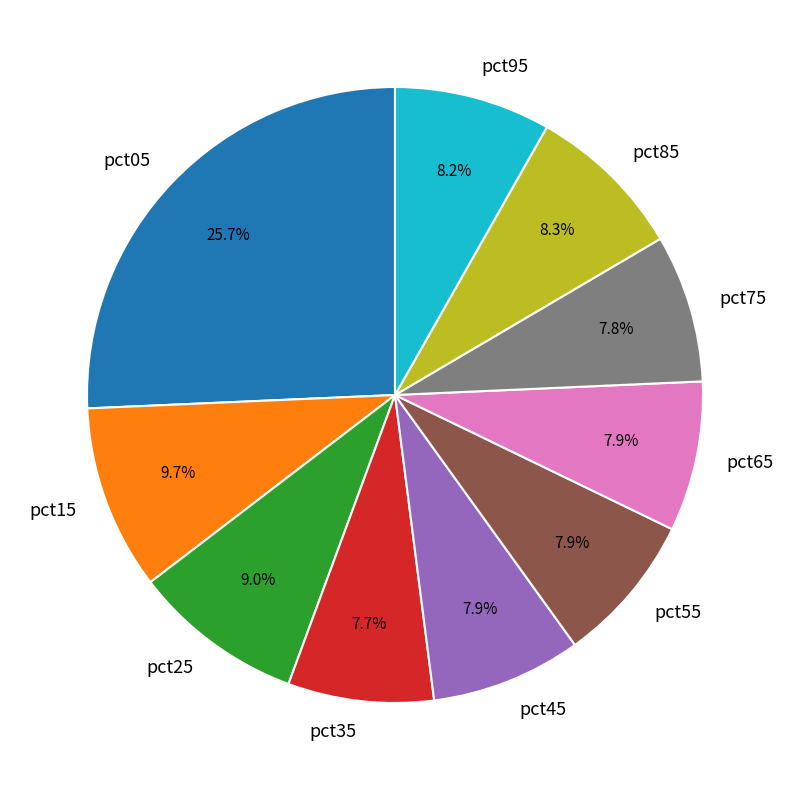

To the nearest percent, what is the combined percentage of pct05 and pct25?

35%